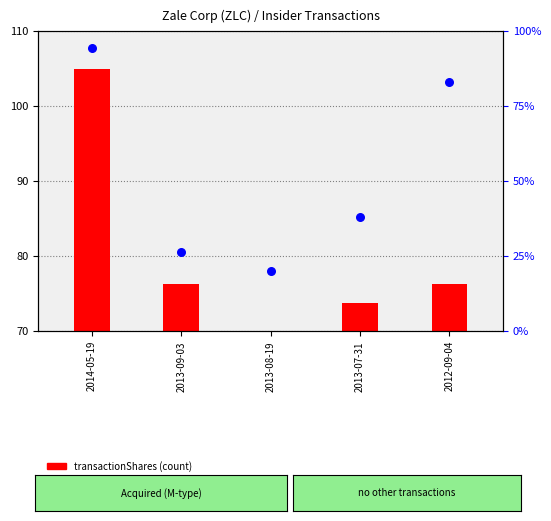

Between 2013-07-31 and 2013-08-19, which is larger?

2013-07-31